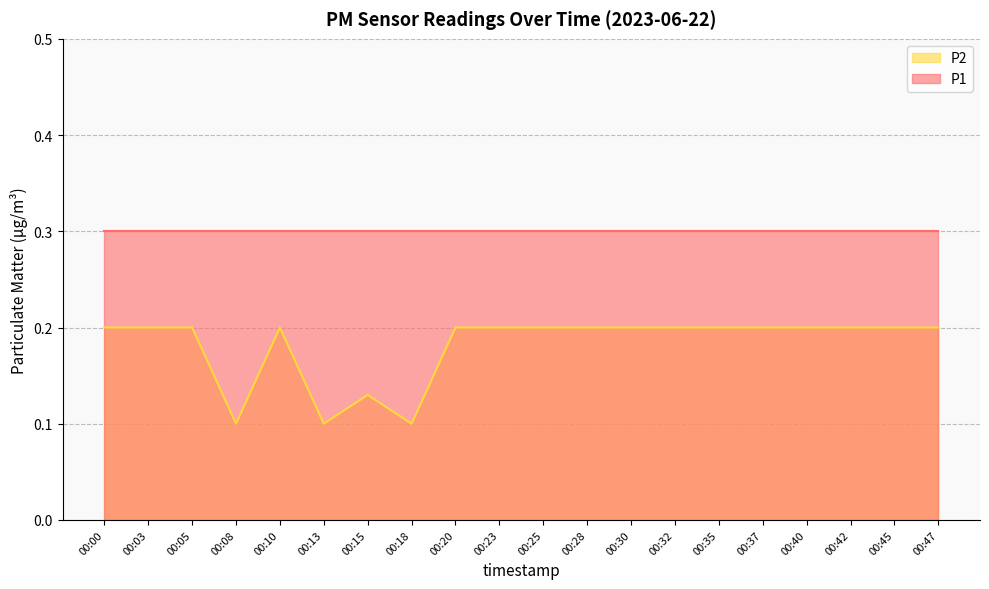

What is the value of the 10th point from the left?

0.2